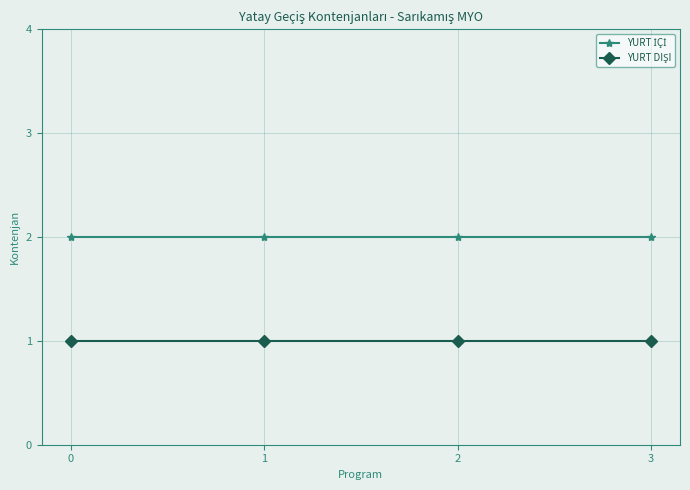

How many data points does each series have?

4